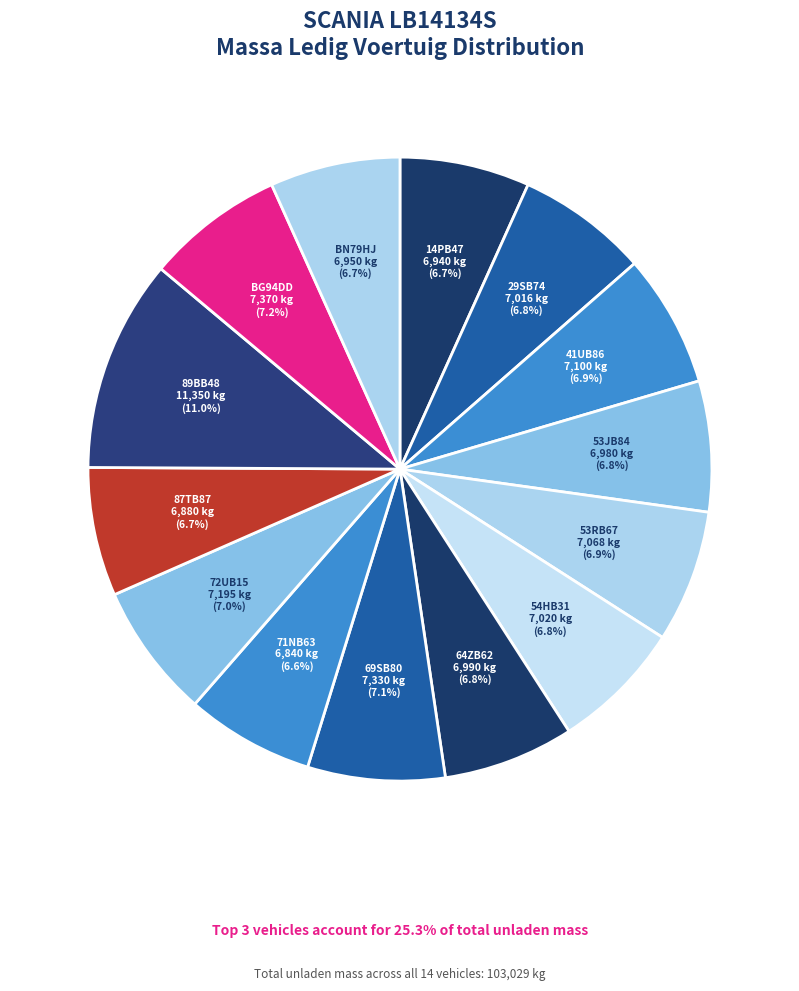

Is 64ZB62 the majority of the pie?

No